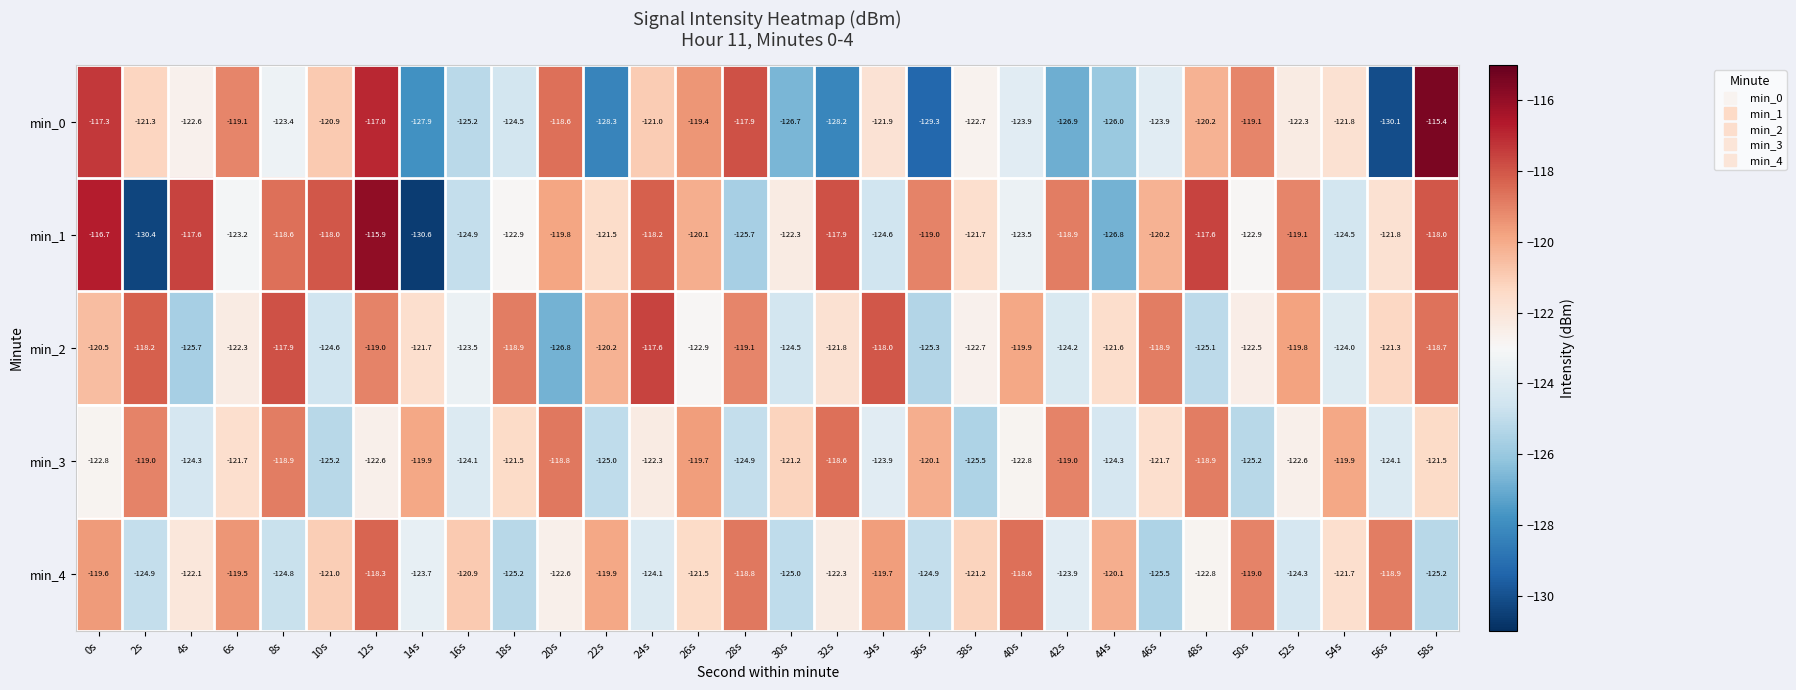

How many distinct data groups are displayed?

5